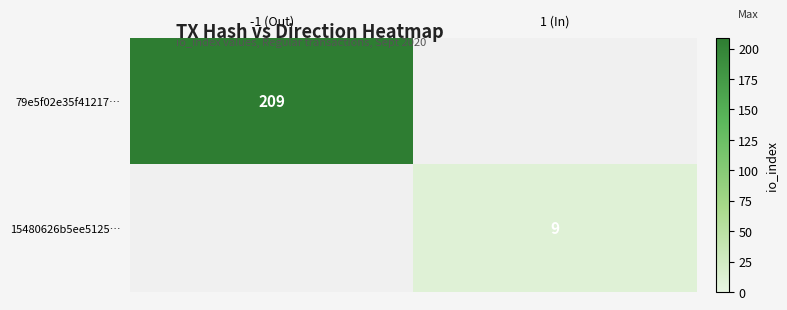

Is the value of 15480626b5ee5125… at 1 (In) greater than the value of 79e5f02e35f41217… at -1 (Out)?

No